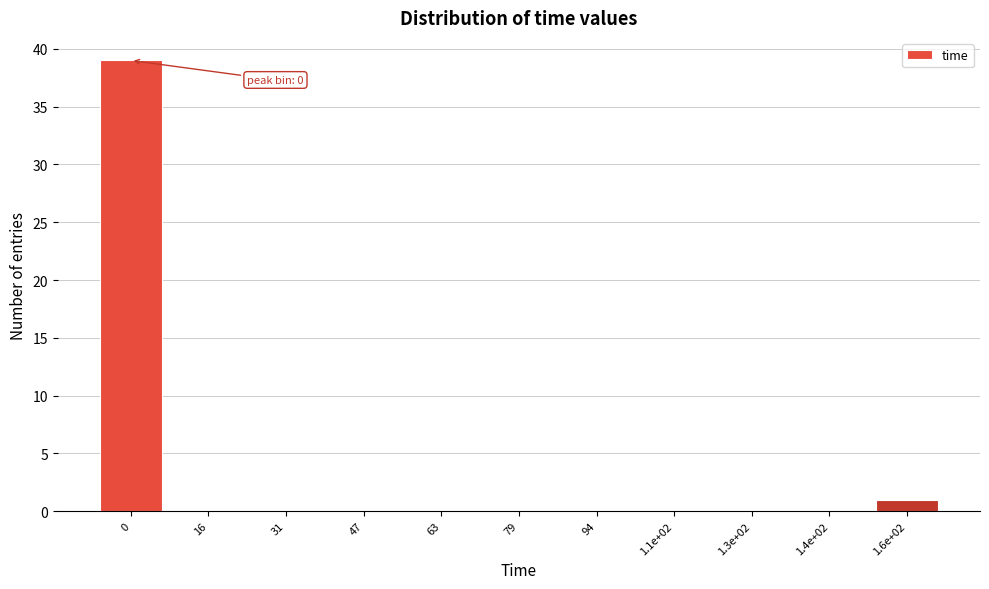

Reading left to right, extract all data points from this chart.

0=39	16=0	31=0	47=0	63=0	79=0	94=0	1.1e+02=0	1.3e+02=0	1.4e+02=0	1.6e+02=1